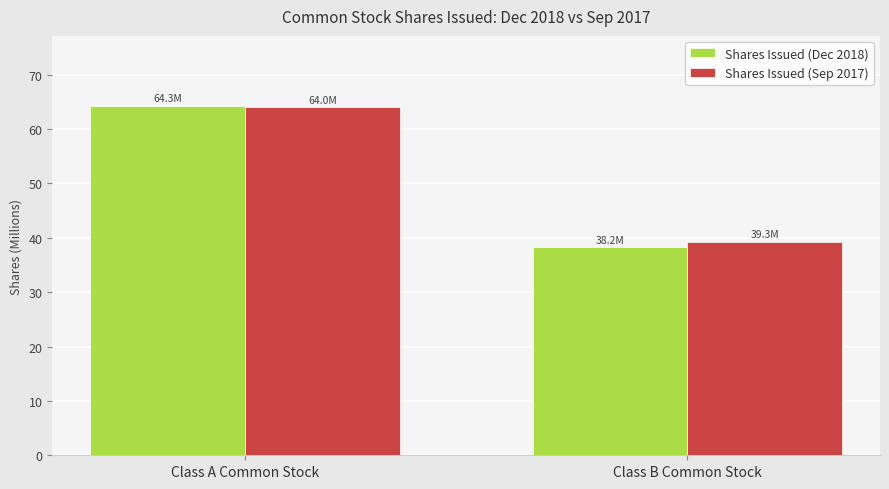

What is the minimum value for Shares Issued (Dec 2018)?

38.2